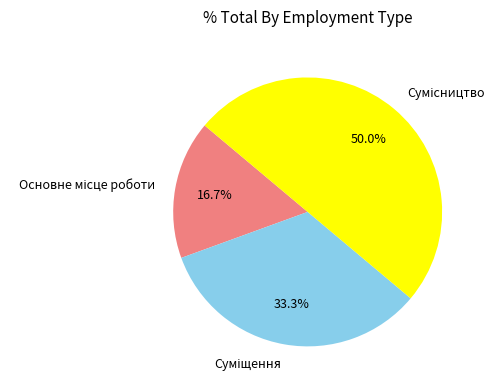

How many segments does this pie chart have?

3